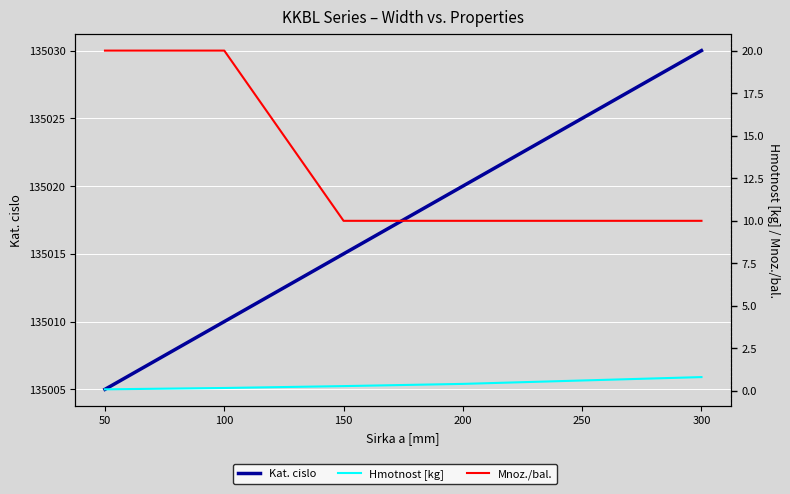

What are all the series names shown in the legend?

Kat. cislo, Hmotnost [kg], Mnoz./bal.